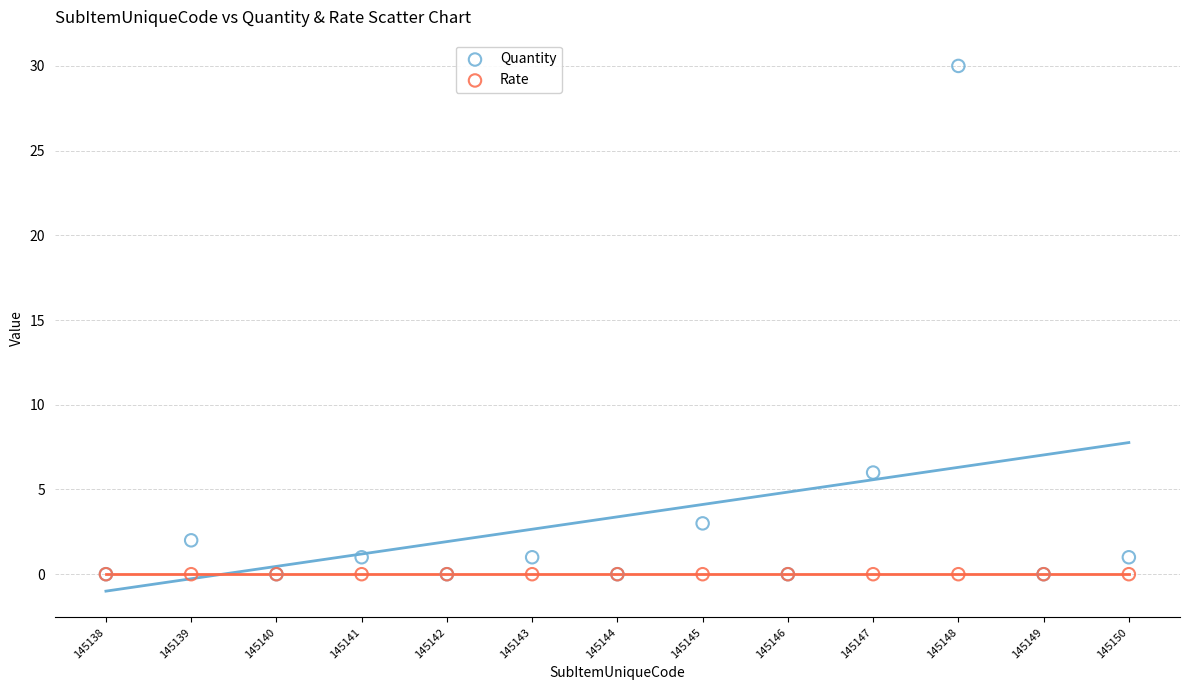

In the Quantity series, what Y value is closest to 15?

6